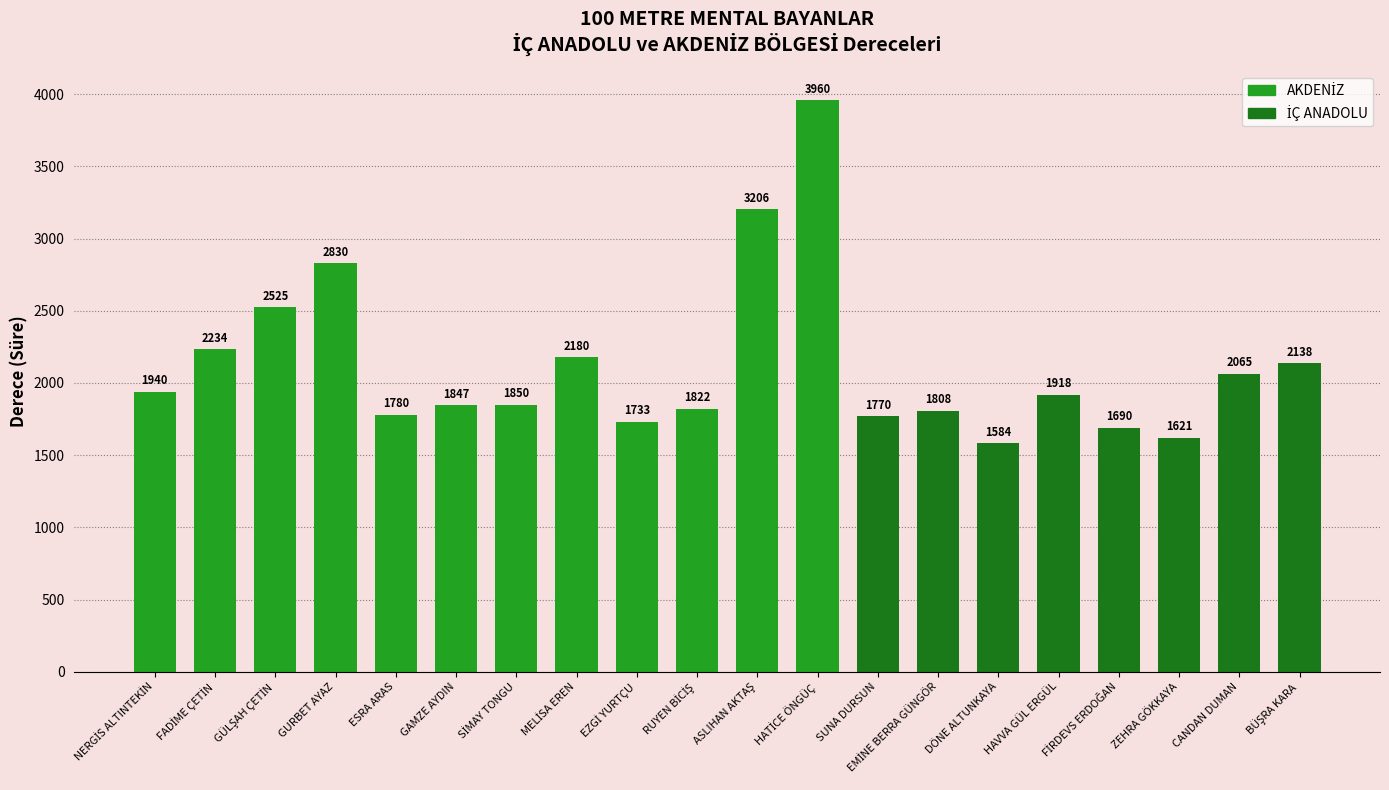

Where is the data nearest to the value 2772?

GURBET AYAZ